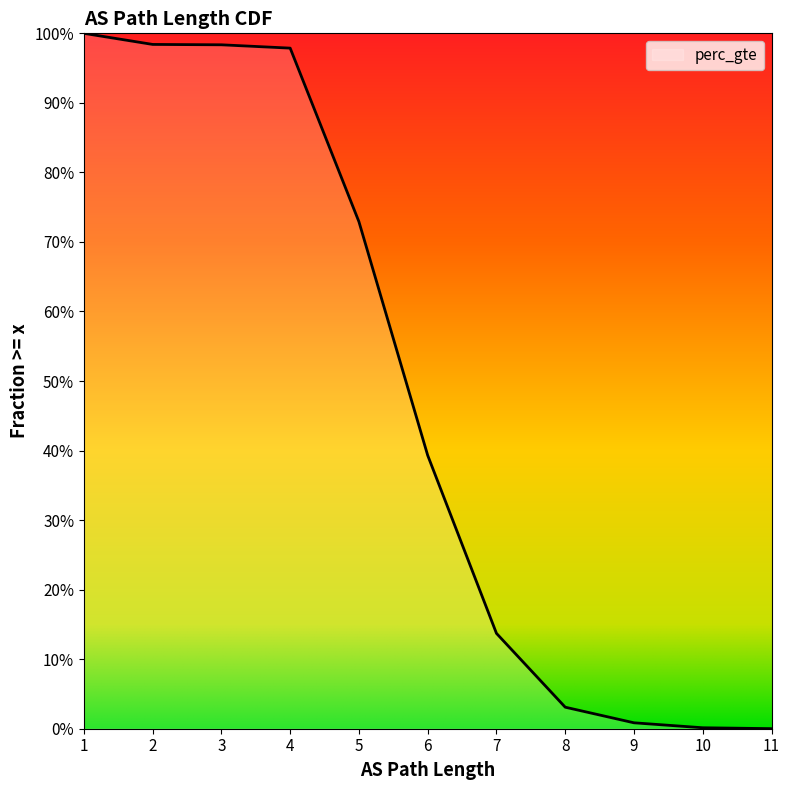

Does the chart have visible grid lines?

No